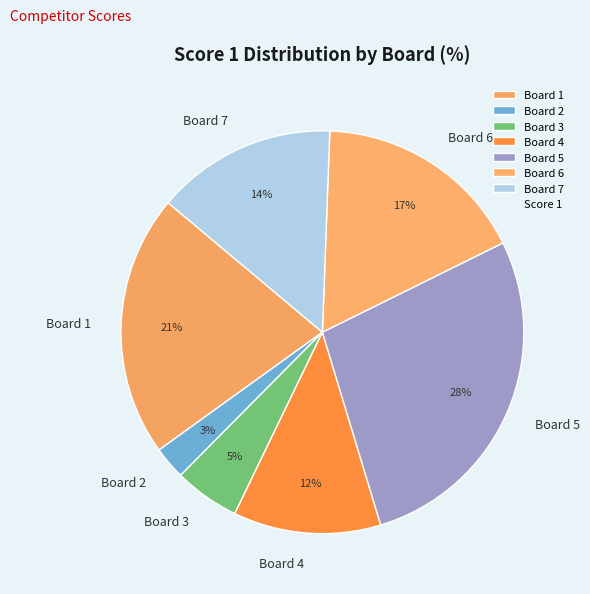

Rank the categories by value from lowest to highest.

Board 2, Board 3, Board 4, Board 7, Board 6, Board 1, Board 5